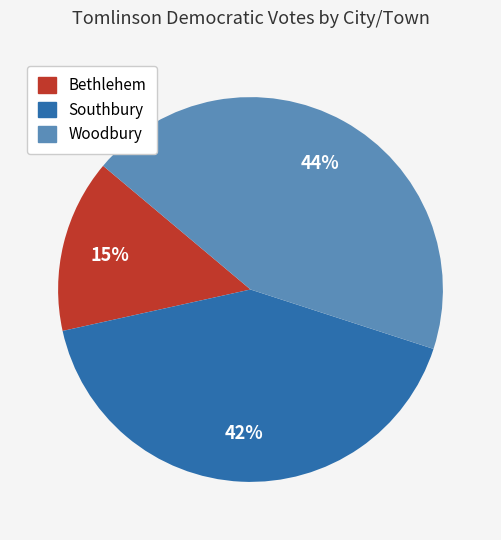

To the nearest percent, what portion does Bethlehem represent?

15%